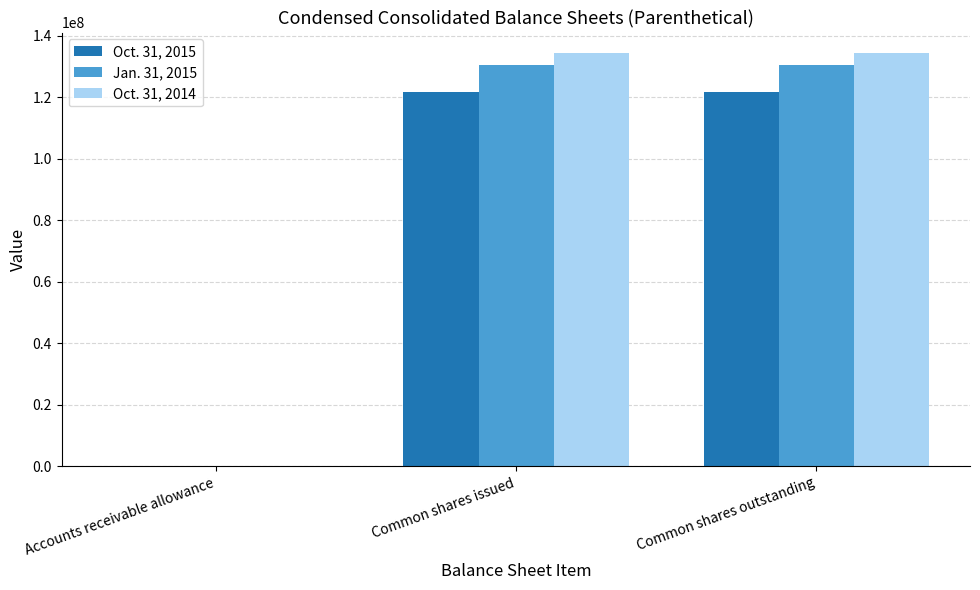

What is the total value across all series at Common shares issued?

386317049